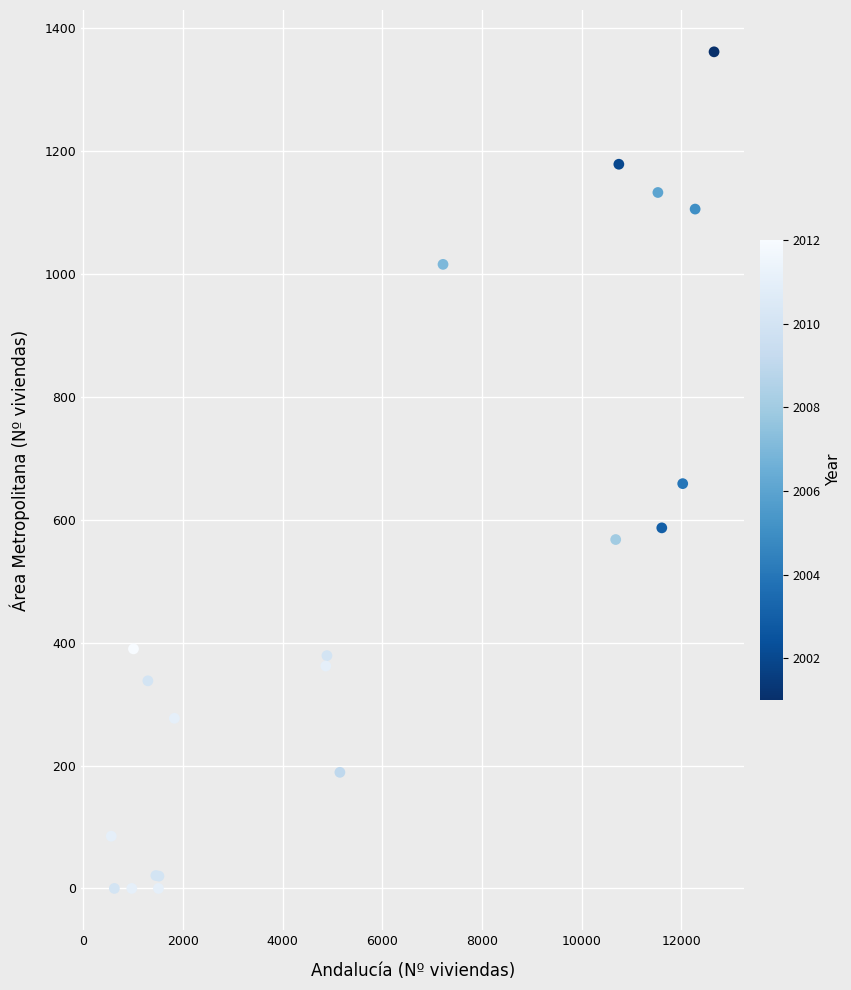

What Y value in the scatter plot is closest to 681?

659